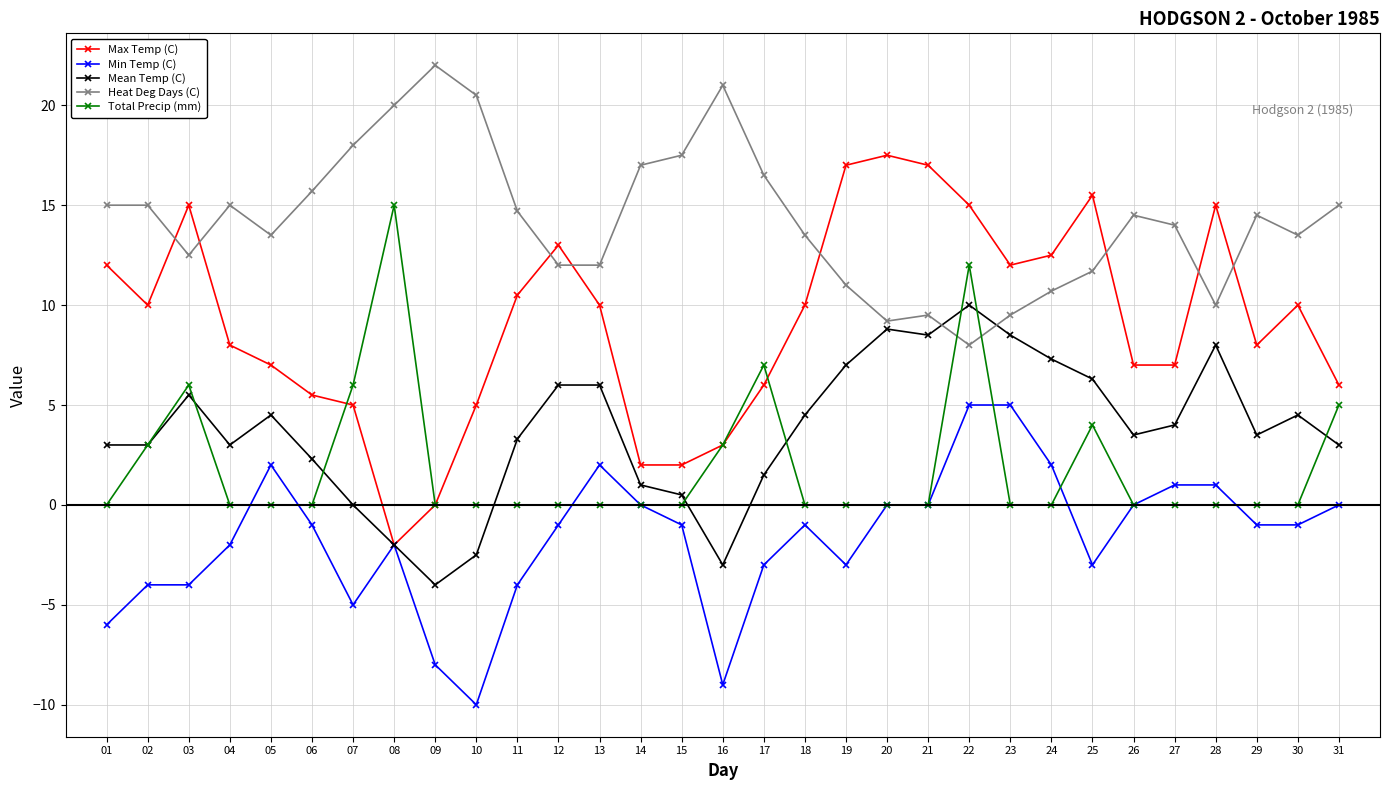

Which series has the largest range (max minus min)?

Max Temp (C)